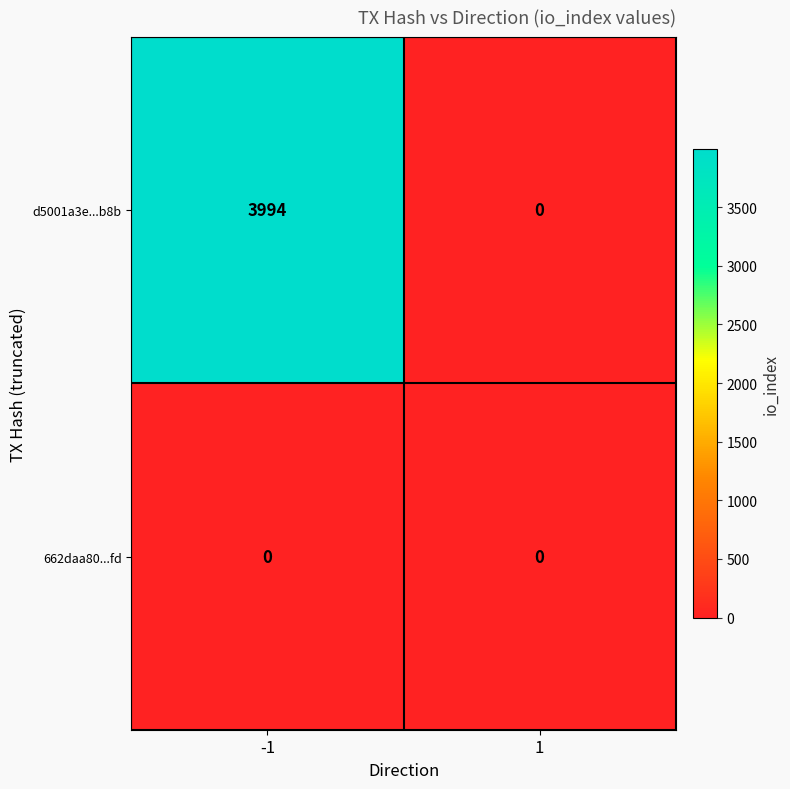

How many data points does each series have?

2